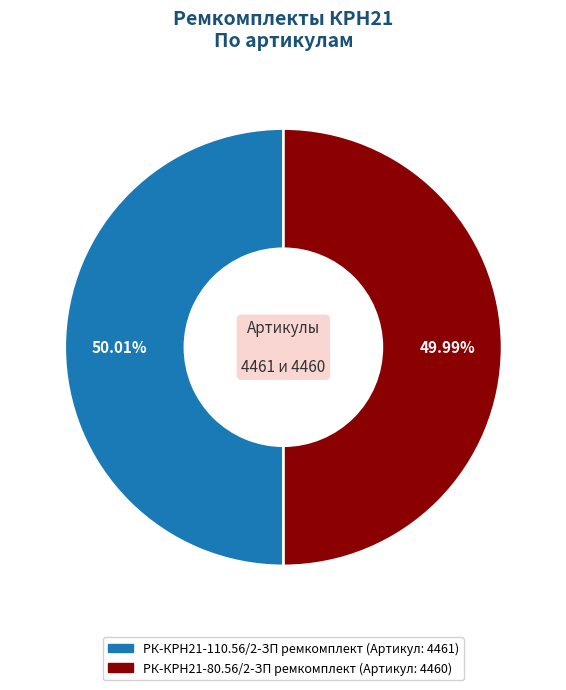

Combined, what portion of the pie is РК-КРН21-80.56/2-ЗП ремкомплект and РК-КРН21-110.56/2-ЗП ремкомплект?

100.0%